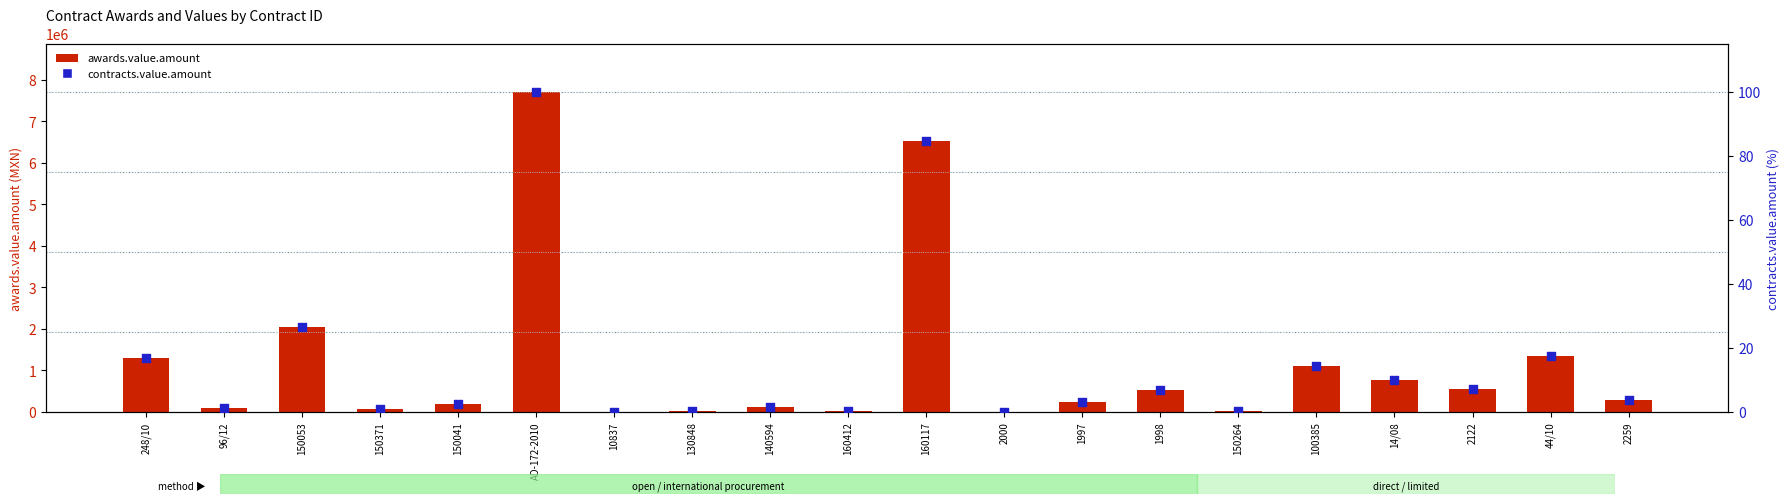

Which series reaches the maximum Y coordinate?

awards.value.amount